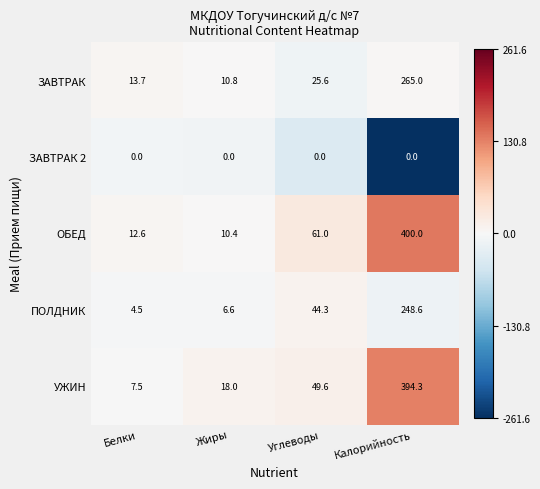

Rank the series at Жиры from highest to lowest value.

УЖИН, ЗАВТРАК, ОБЕД, ПОЛДНИК, ЗАВТРАК 2